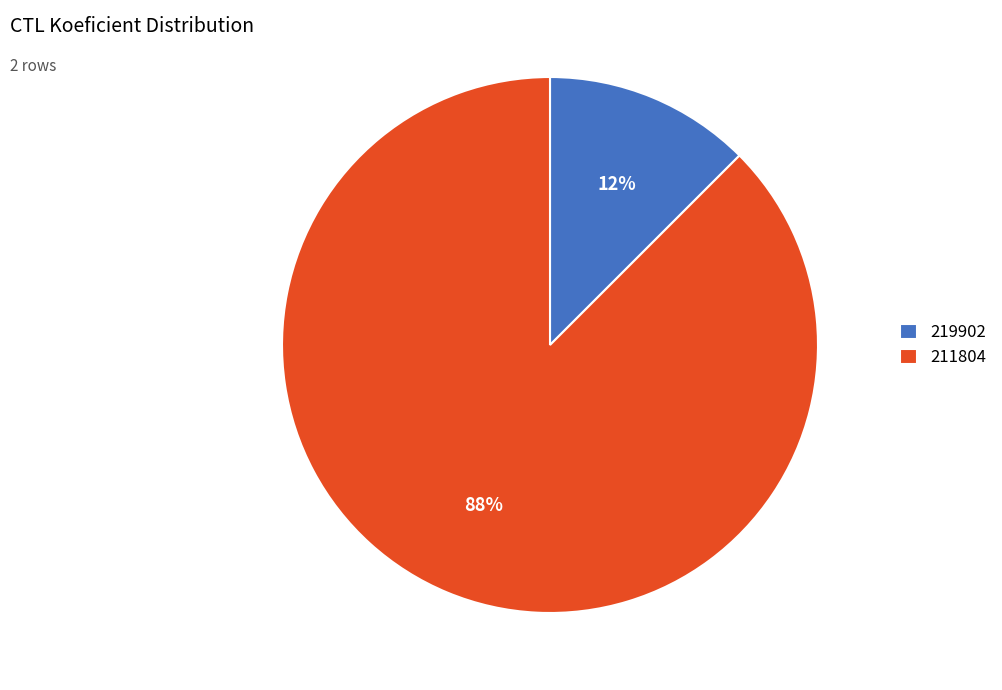

To the nearest percent, what is the combined percentage of 219902 and 211804?

100%